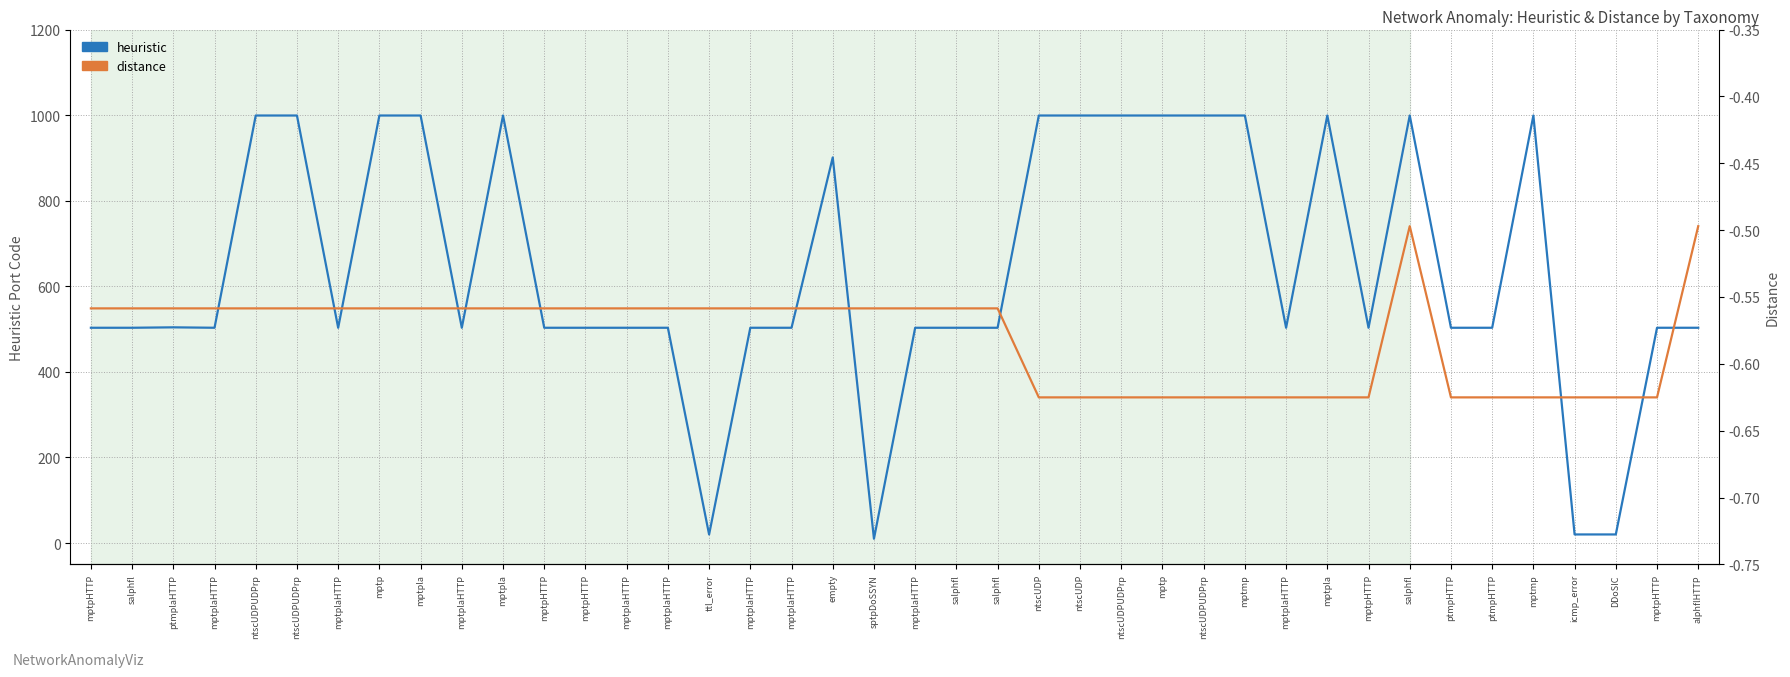

Rank the series by their maximum value, from lowest to highest.

distance, heuristic